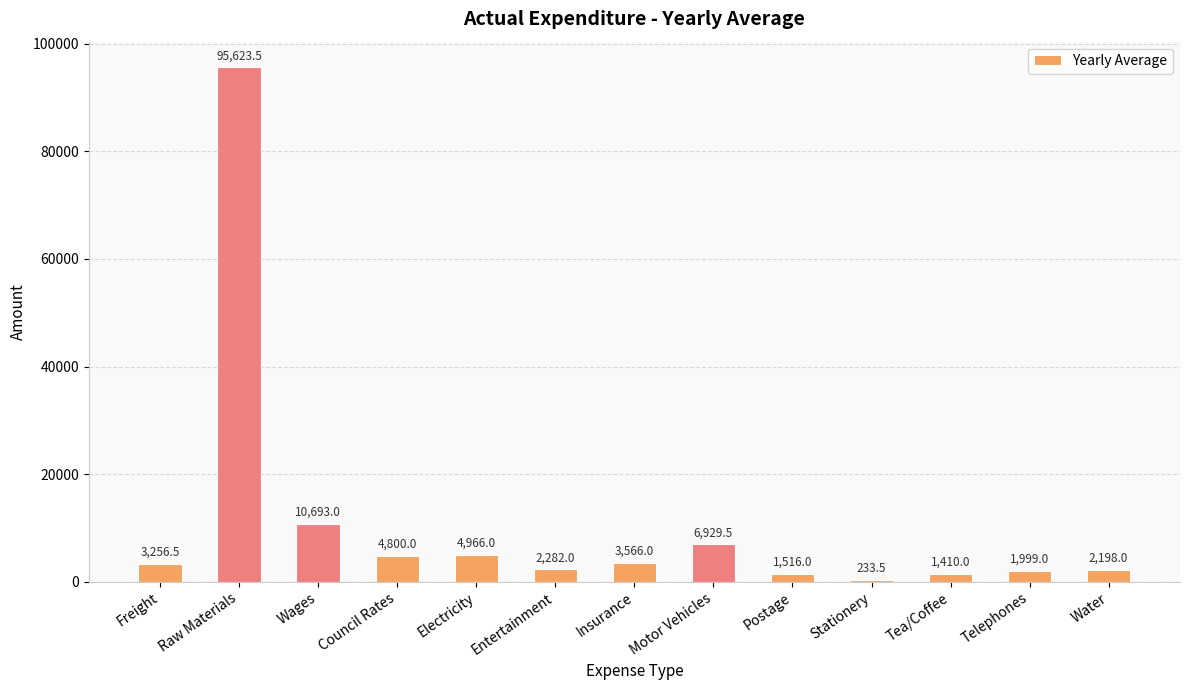

Which category has the highest value across all series?

Raw Materials